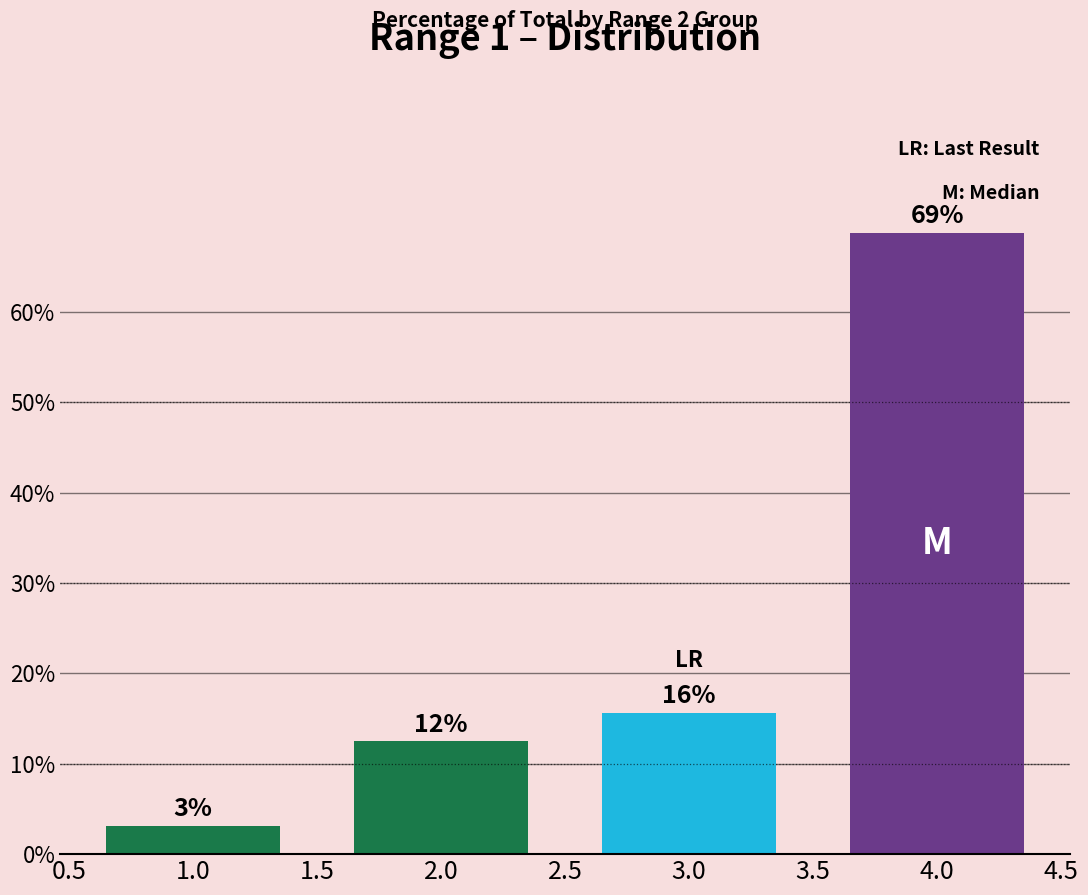

What is the value of the 2nd bar from the left?

0.1